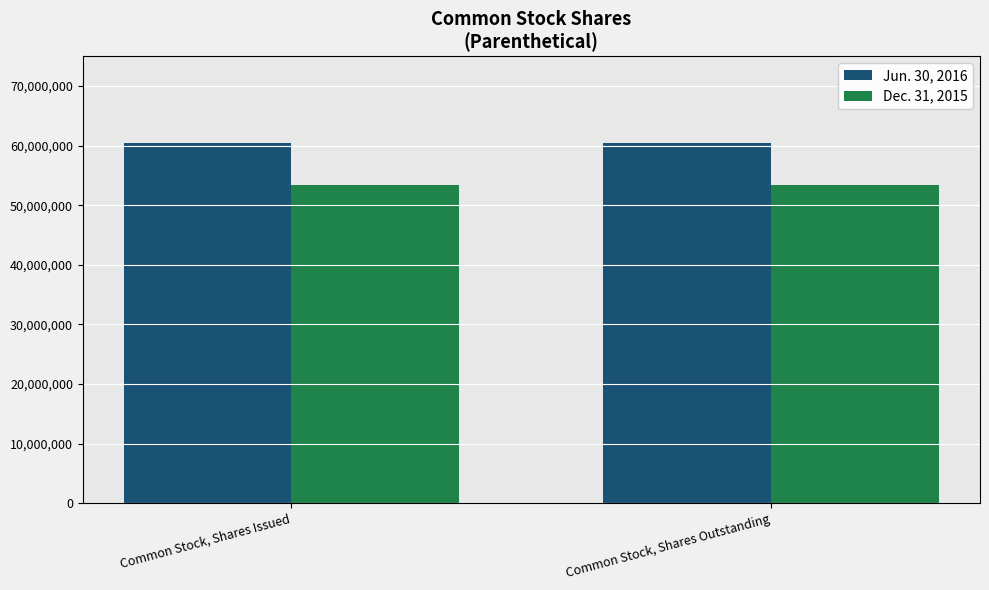

Reading left to right, list all the values displayed in this chart.

Jun. 30, 2016: Common Stock, Shares Issued=60404140	Common Stock, Shares Outstanding=60404140
Dec. 31, 2015: Common Stock, Shares Issued=53404140	Common Stock, Shares Outstanding=53404140